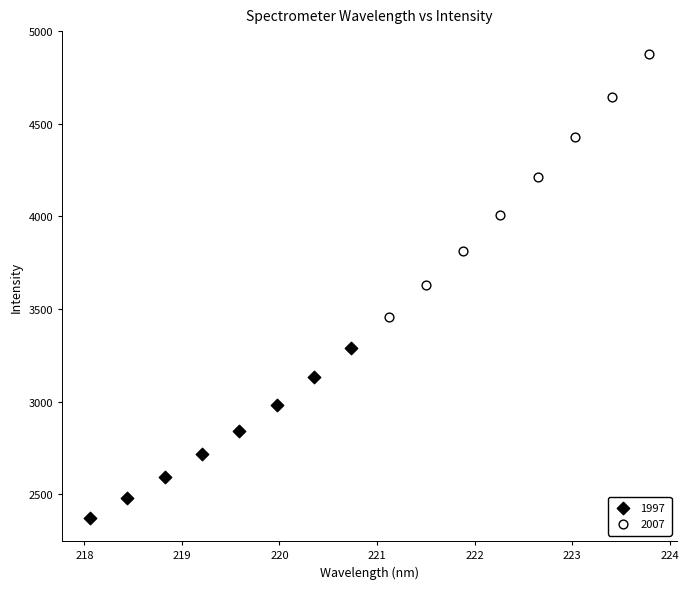

Which series contains the highest Y value?

2007